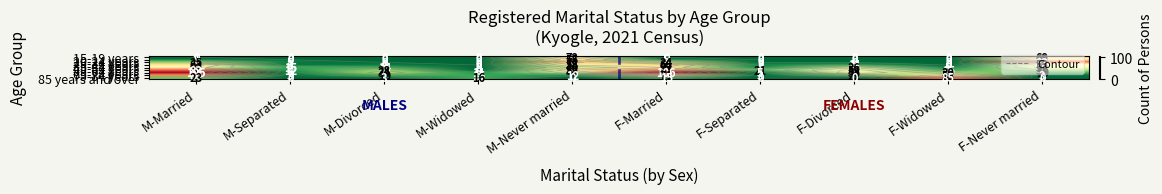

What is the difference between the highest and lowest values at F-Divorced?

58